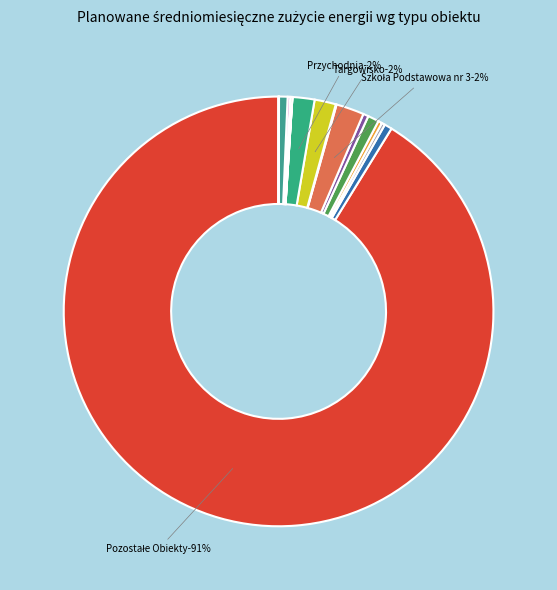

Does działka 306 account for over 50% of the chart?

No